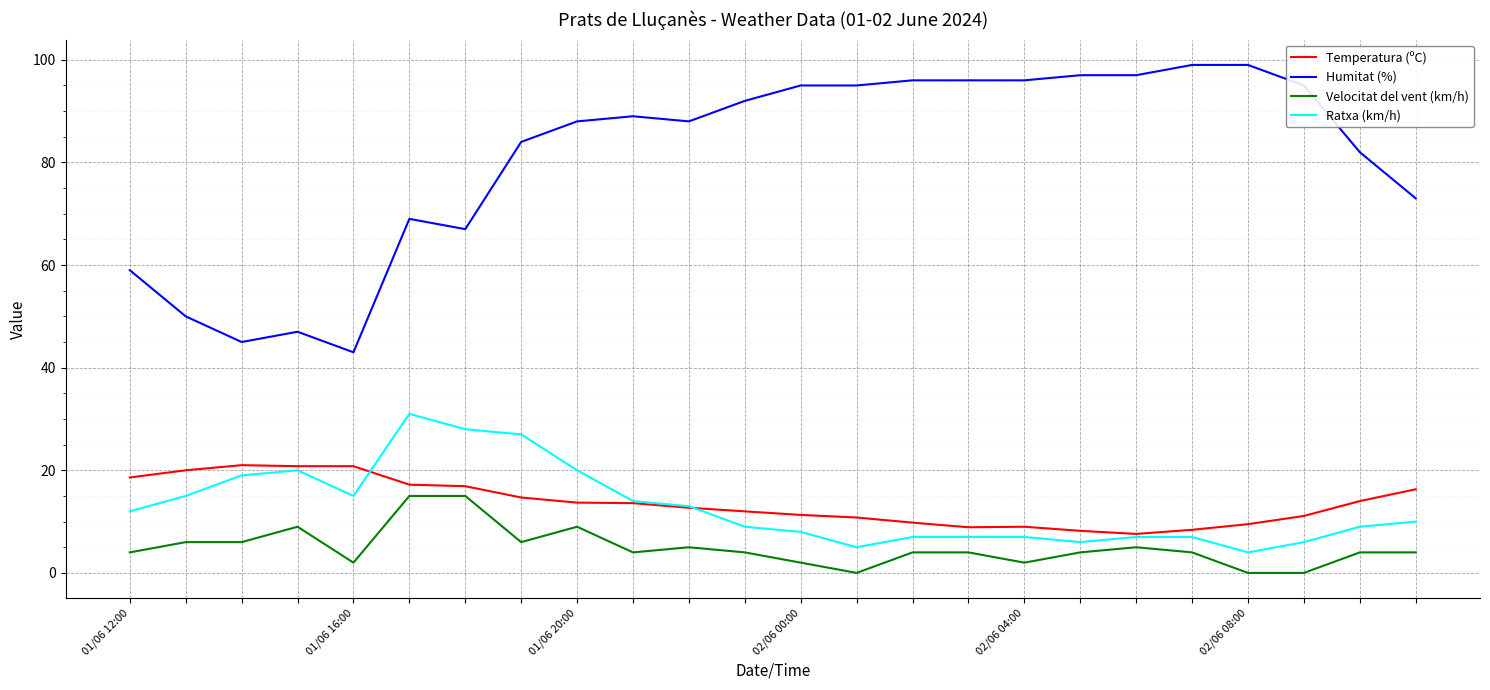

What is the greatest value displayed?

99.0